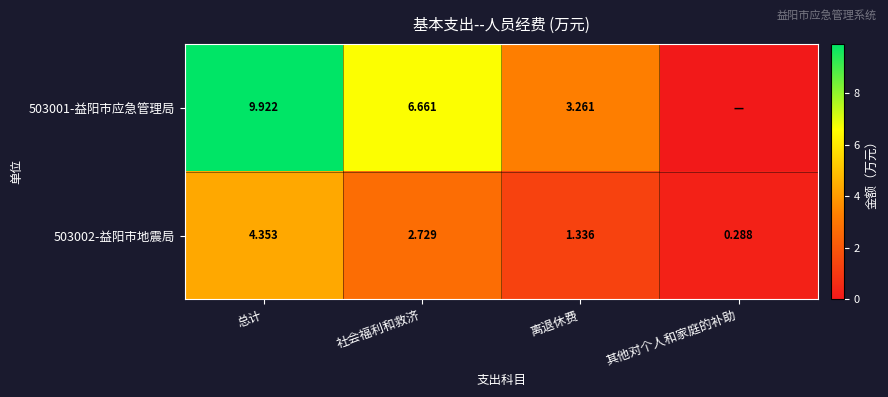

Is the value of 503001-益阳市应急管理局 at 离退休费 greater than the value of 503002-益阳市地震局 at 离退休费?

Yes